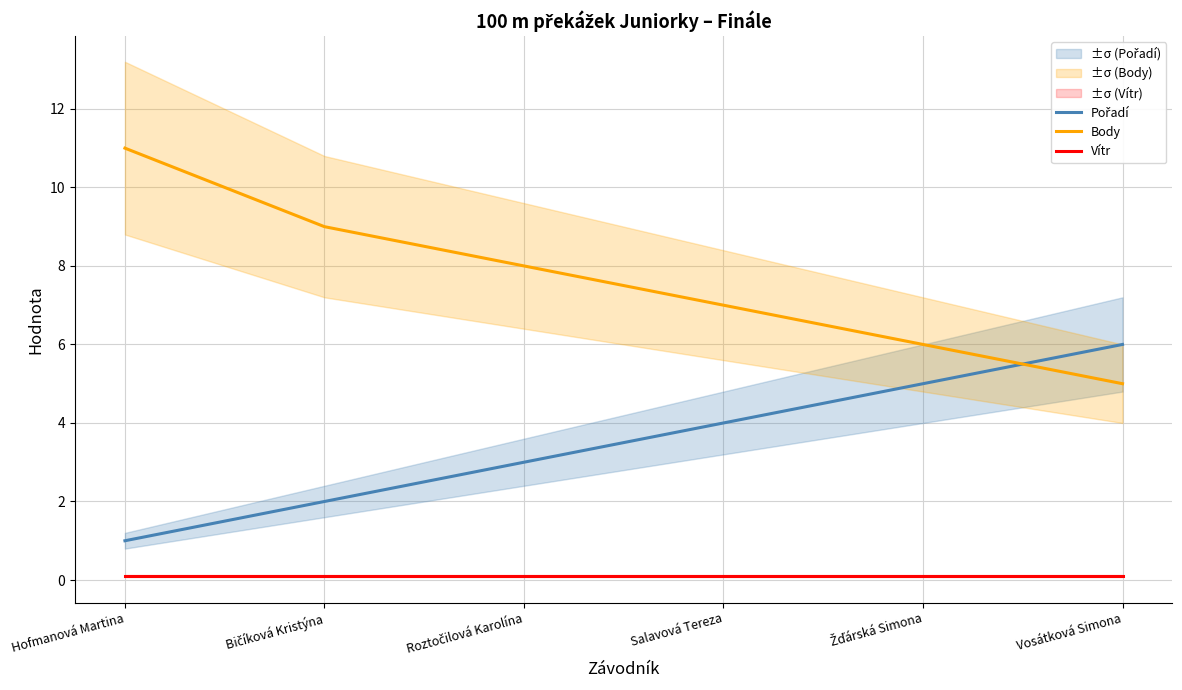

How many lines are shown in the chart?

3